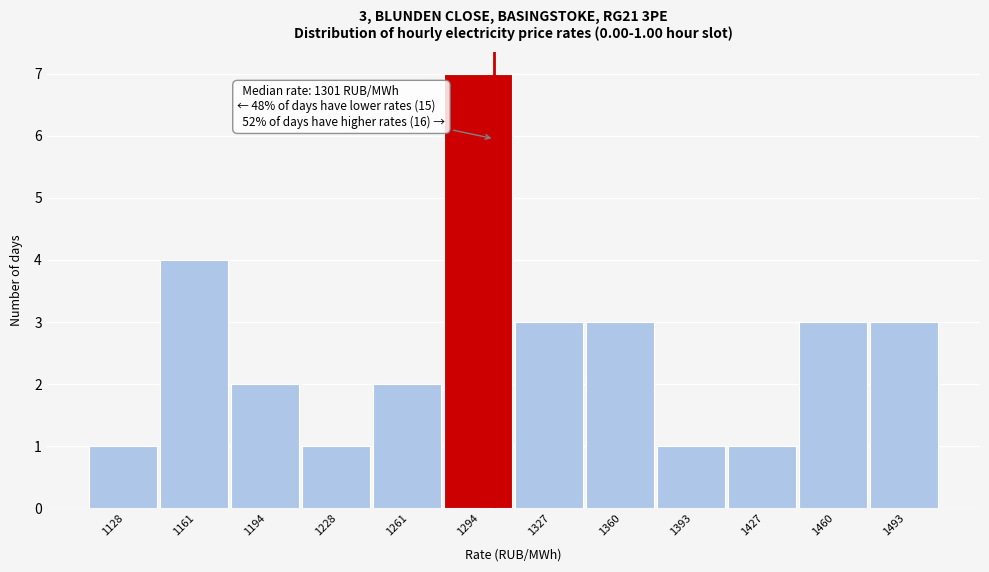

Which range on the x-axis has the tallest bar?

1275 to 1310